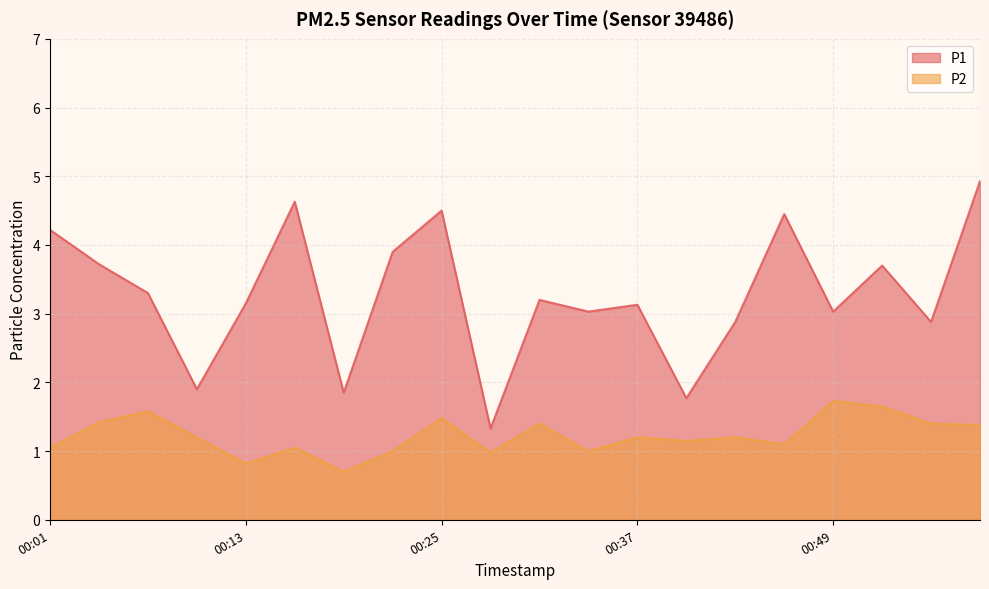

Which series has the largest total across all categories?

P1